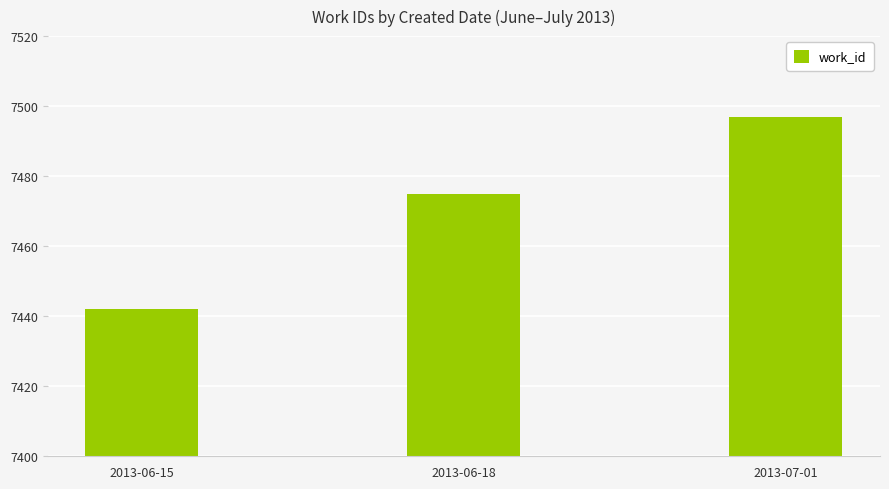

At which label is the value closest to 7469?

2013-06-18